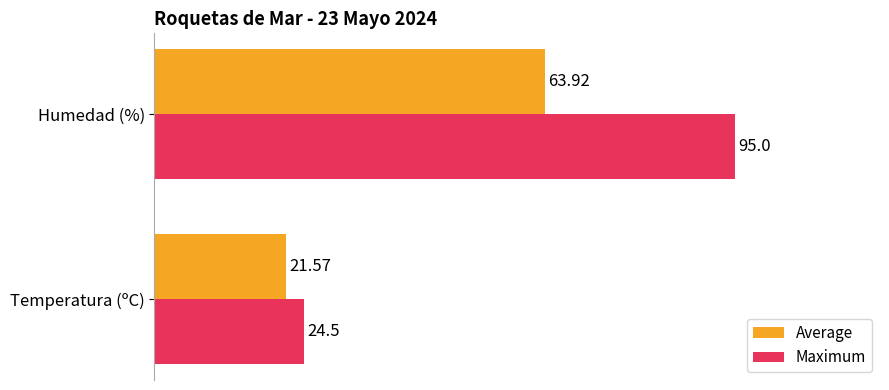

Between Temperatura (ºC) and Humedad (%), which series saw the biggest shift?

Maximum